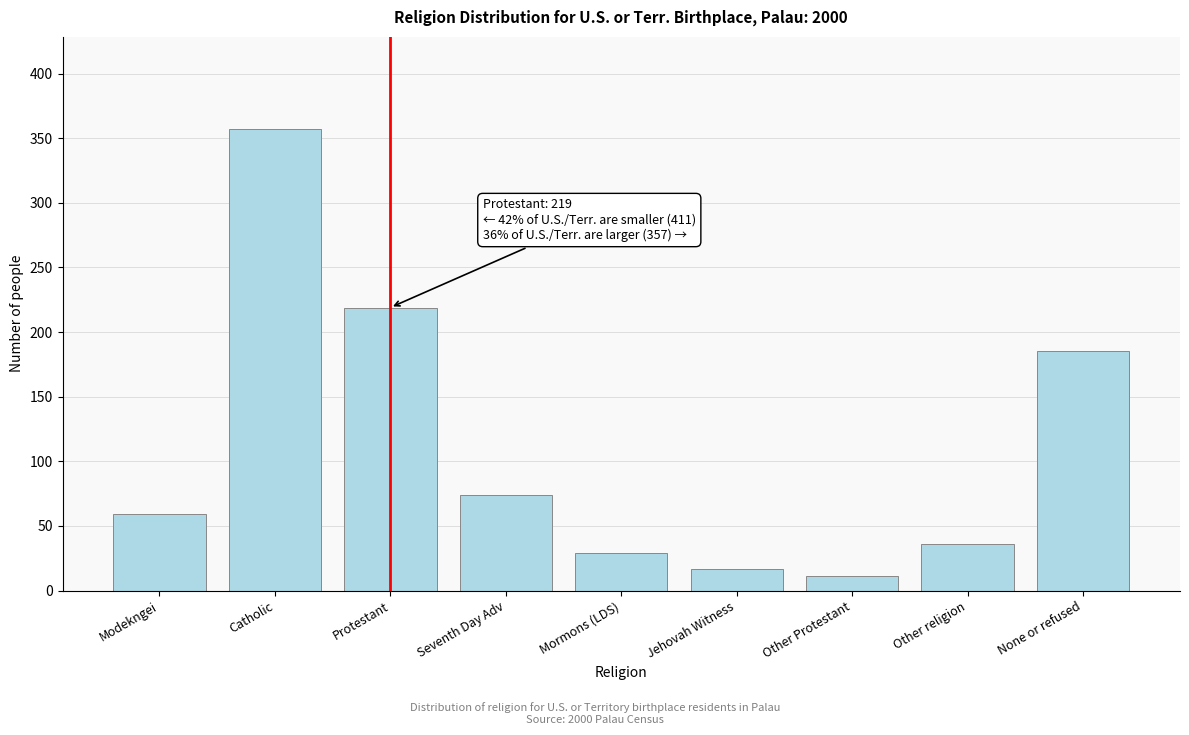

Reading left to right, transcribe all the data shown in this chart.

59	357	219	74	29	17	11	36	185